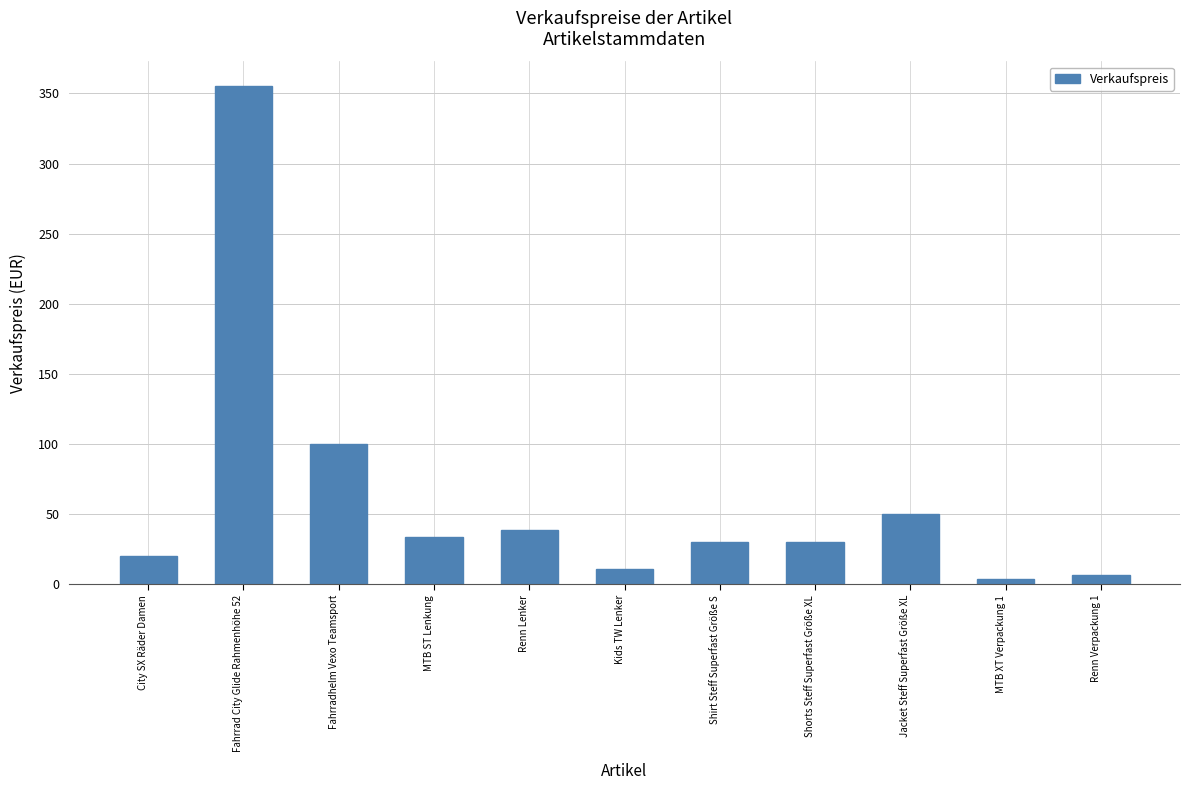

The value at Shorts Steff Superfast Größe XL is 49.4. True or false?

False